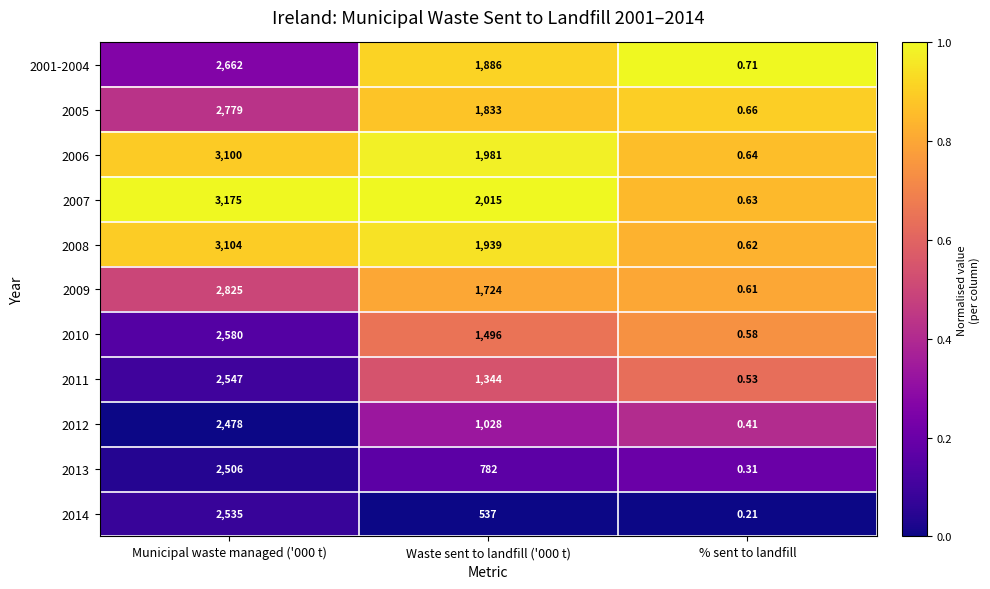

Which category has the highest value across all series?

Municipal waste managed ('000 t)